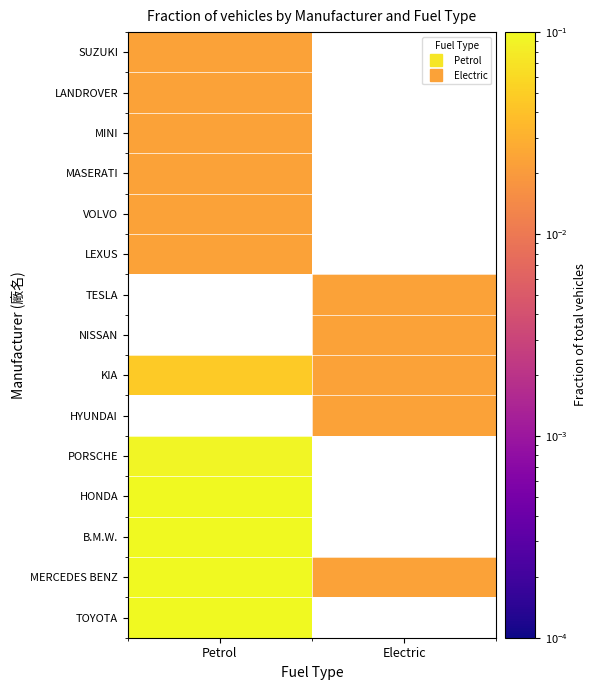

Is it true that HYUNDAI equals 0.0 at Electric?

False